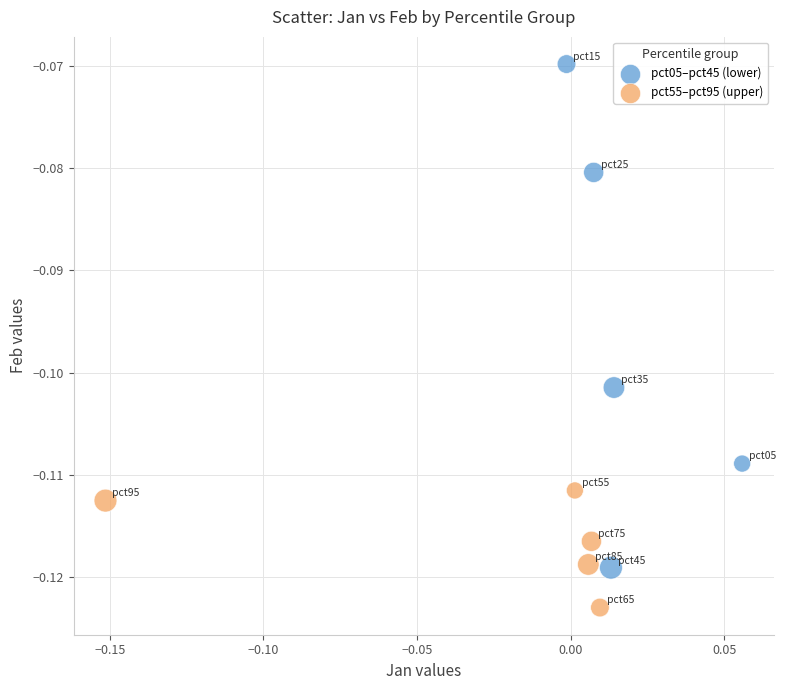

What are all the series names shown in the legend?

pct05–pct45 (lower), pct55–pct95 (upper)